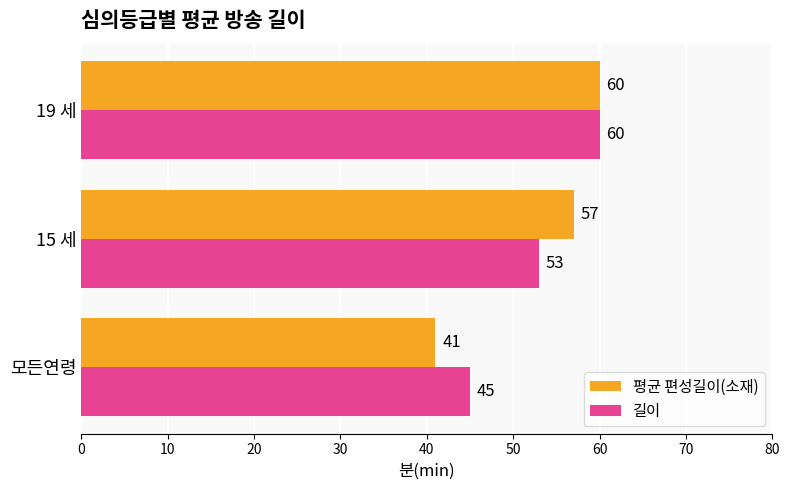

The value of 길이 at 모든연령 is 45. True or false?

True